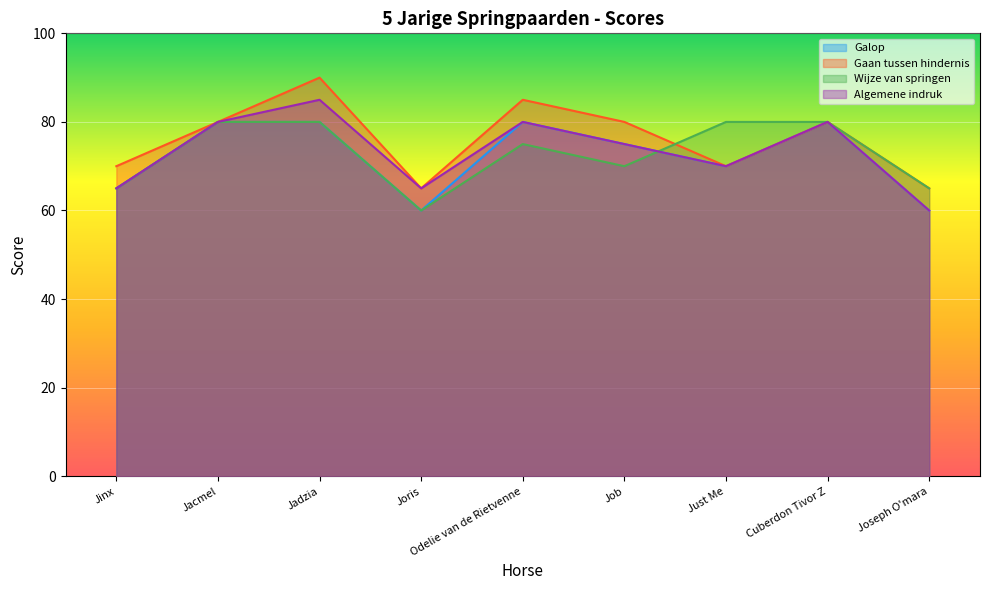

At which category does Wijze van springen reach its first local valley?

Joris